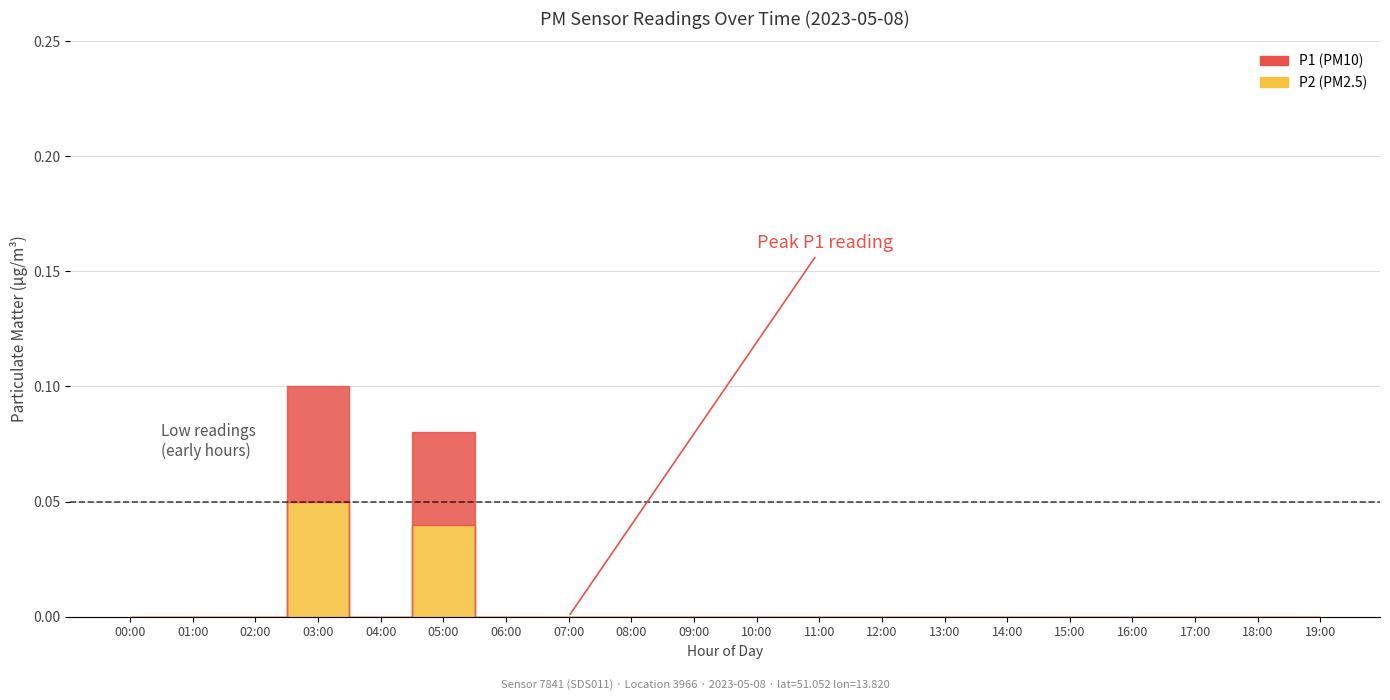

True or false: P2 has more than 0 interior local peaks.

True